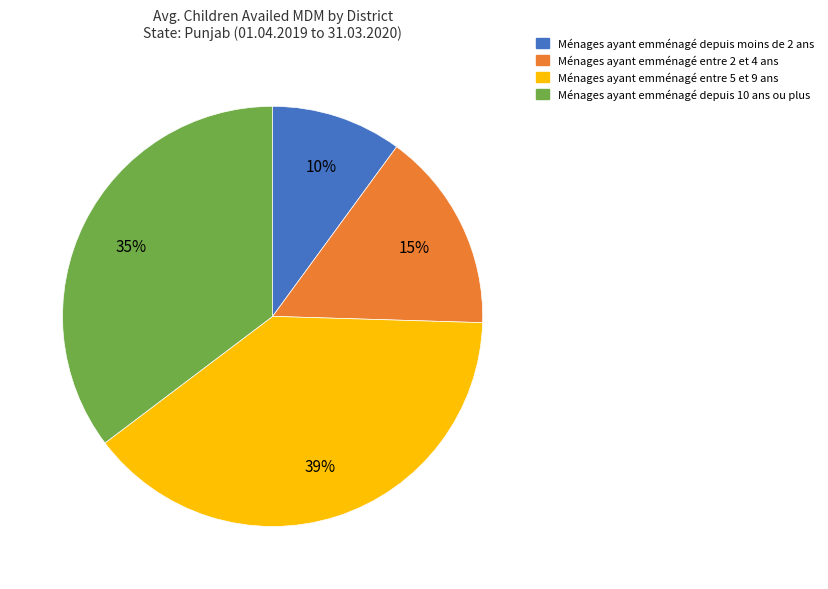

Is there a majority slice in this chart?

No